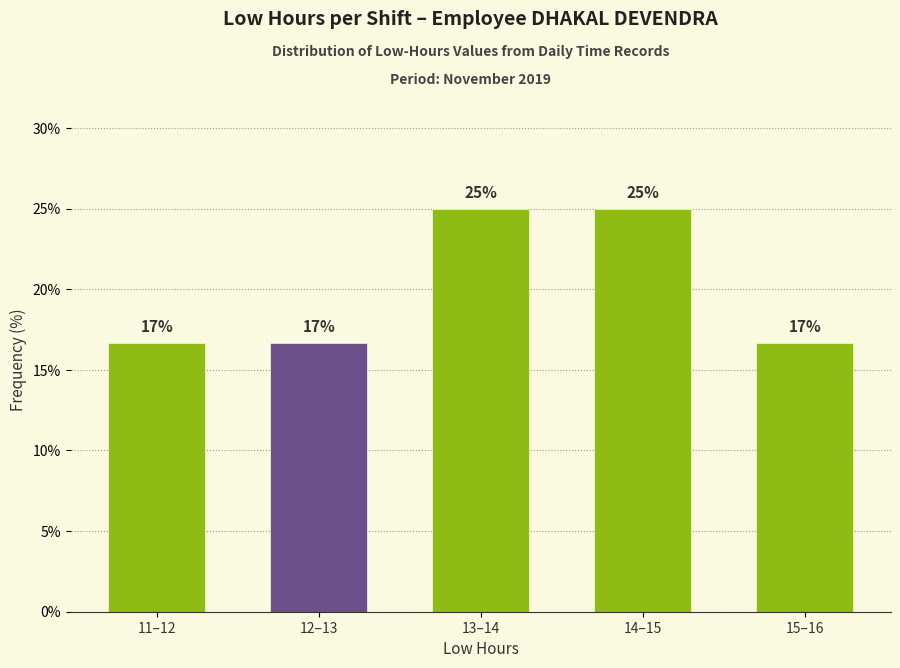

How many bars are there in total?

5